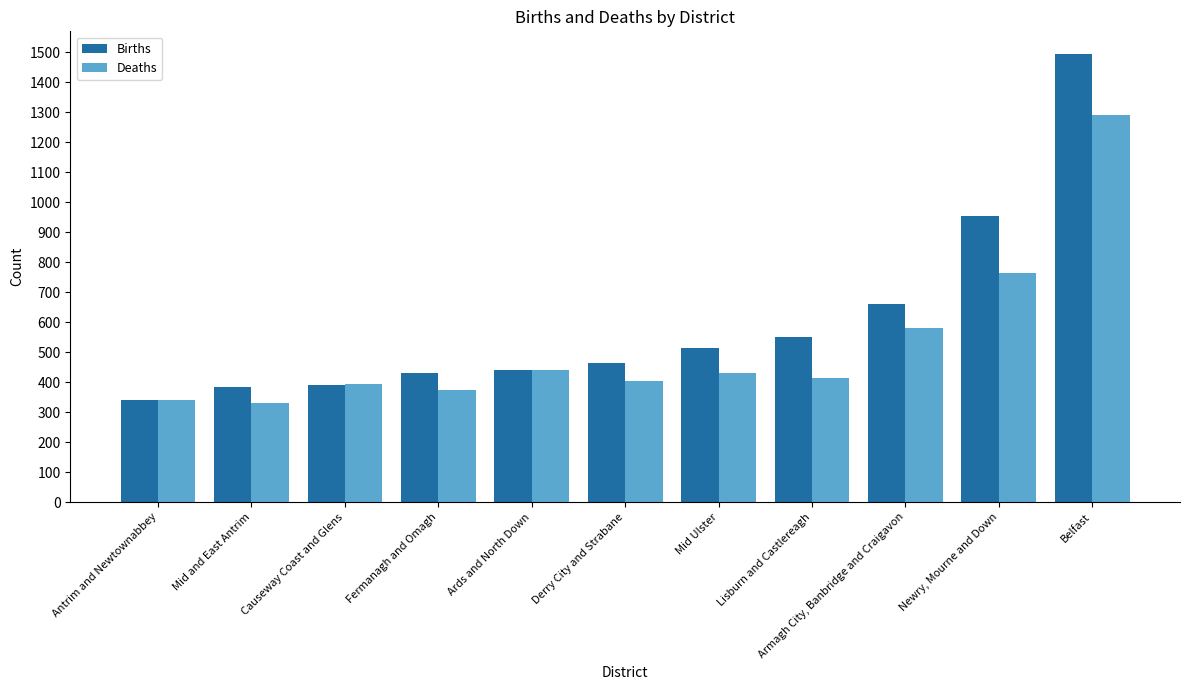

What is the label of the 2nd bar from the right?

Newry, Mourne and Down